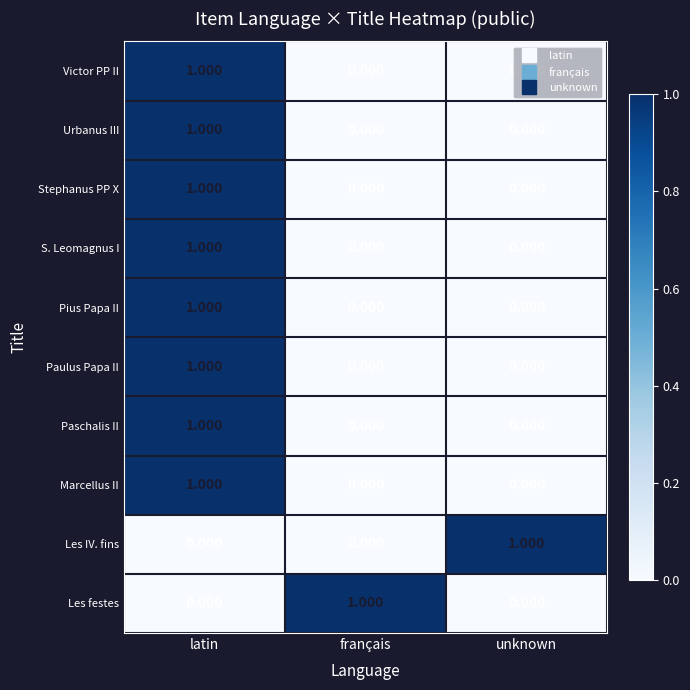

Is the value of Les IV. fins at unknown greater than the value of S. Leomagnus I at français?

Yes